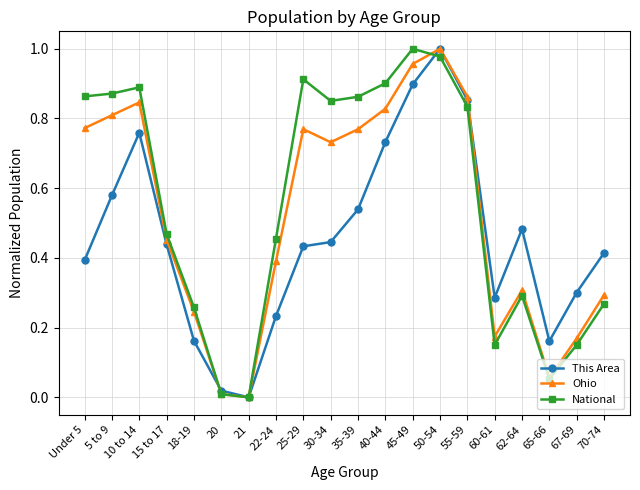

At which category is the sum across all series the highest?

50-54